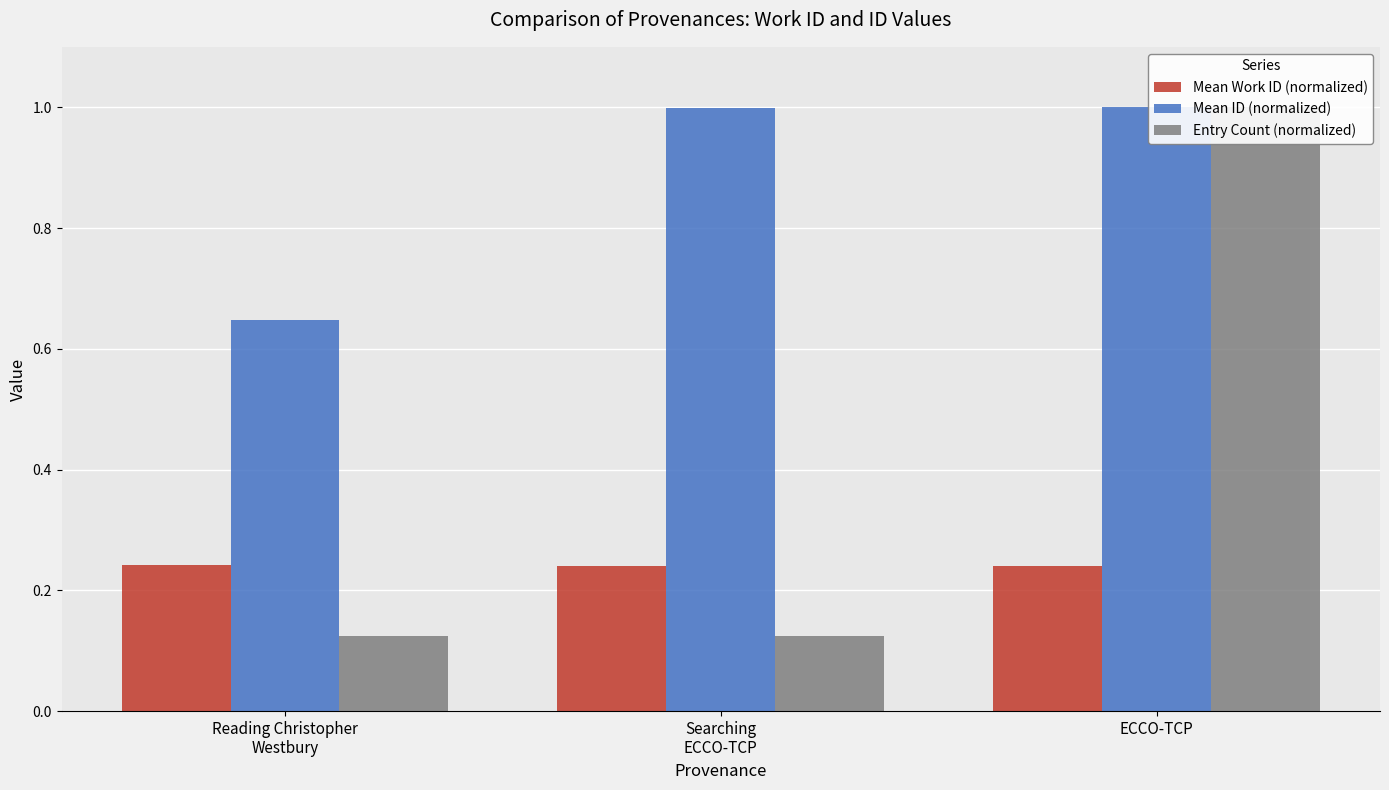

What is the minimum value shown in the chart?

0.1